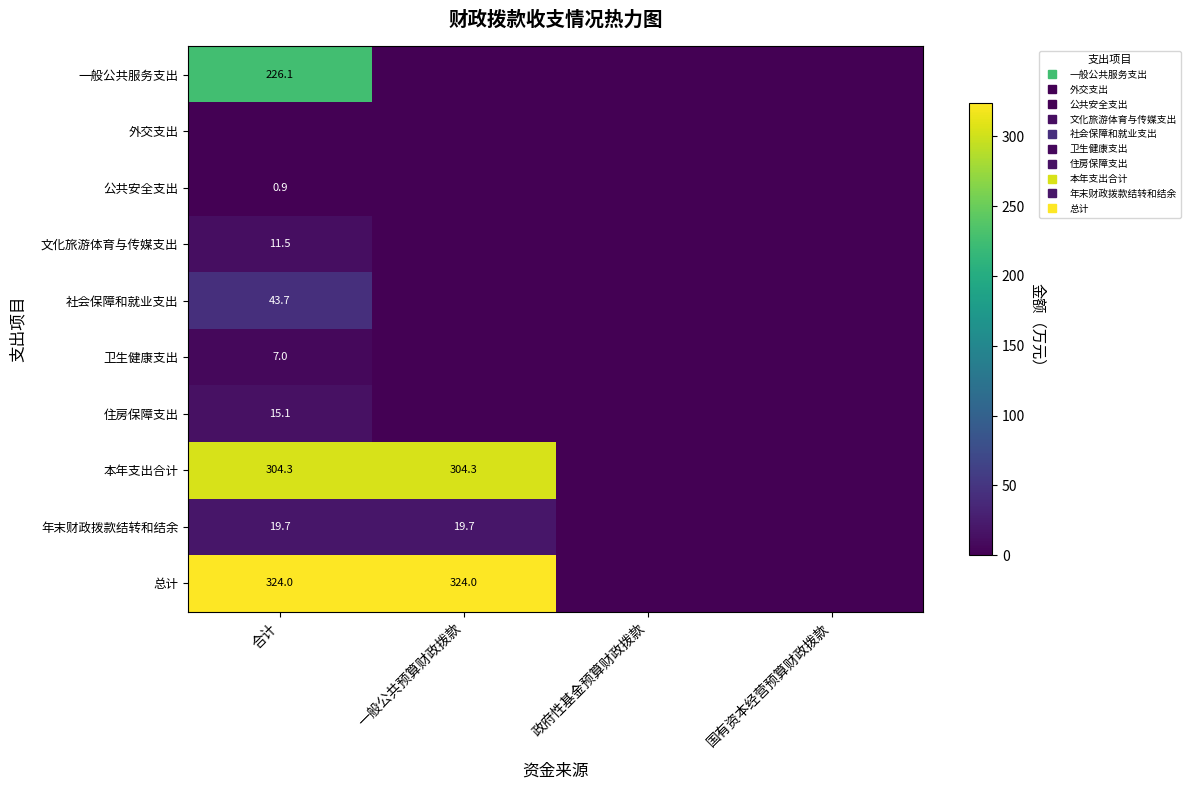

At which category is the sum across all series the highest?

合计